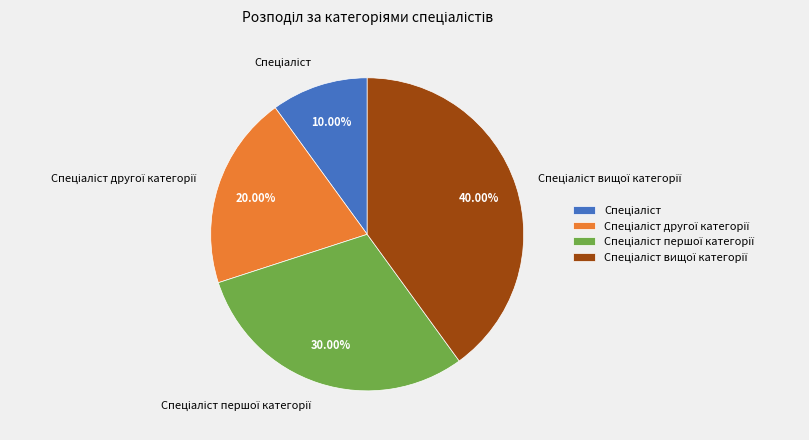

Does any single category account for the majority?

No